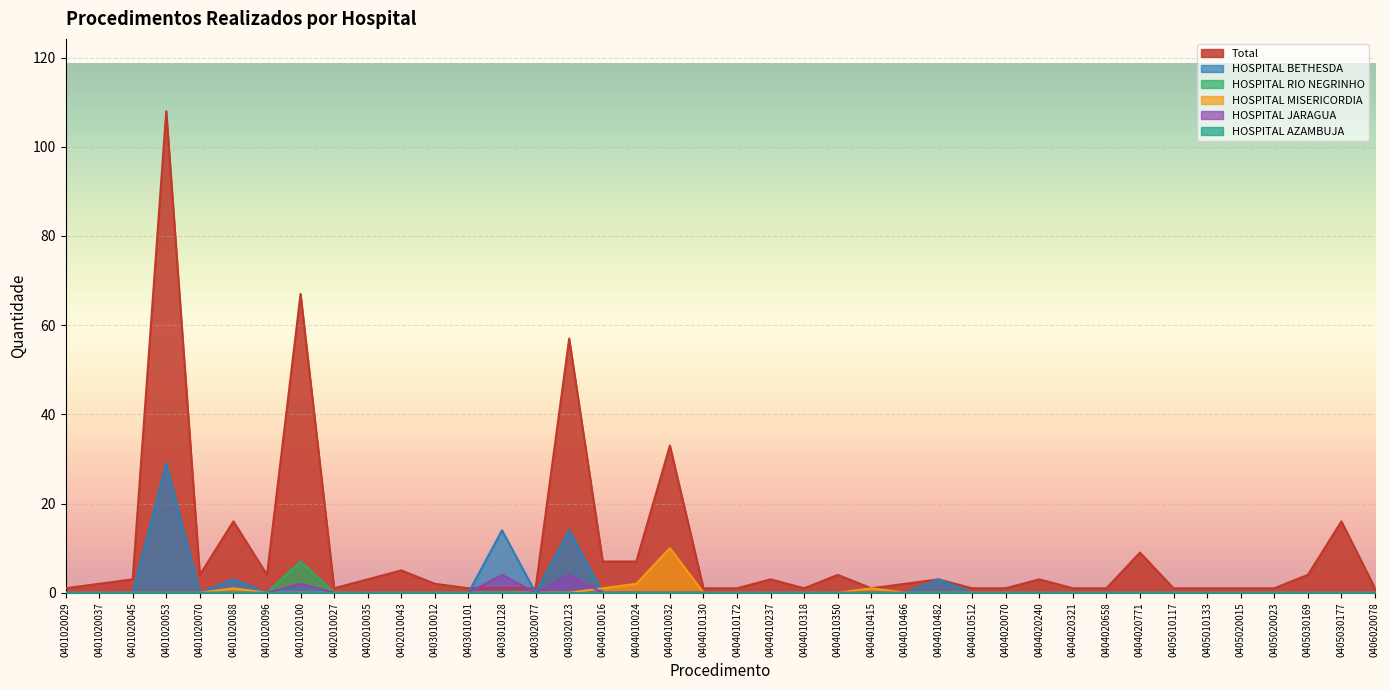

What is the difference between the second highest and second lowest values in the HOSPITAL BETHESDA series?

14